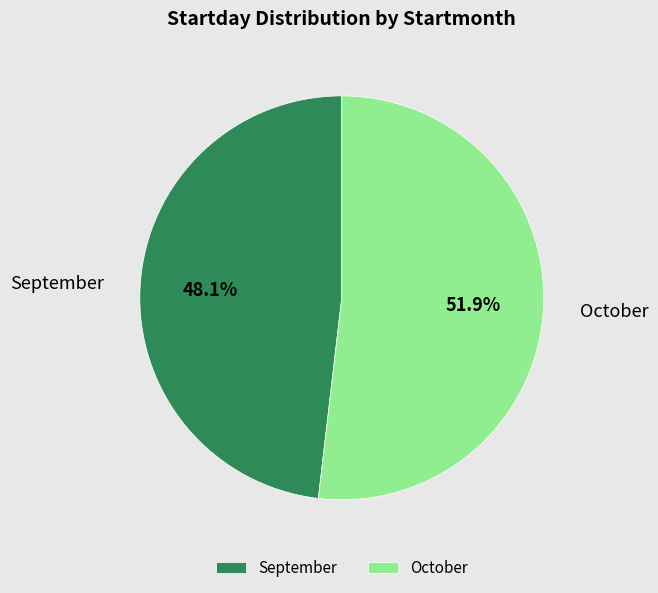

Which category accounts for the majority?

October